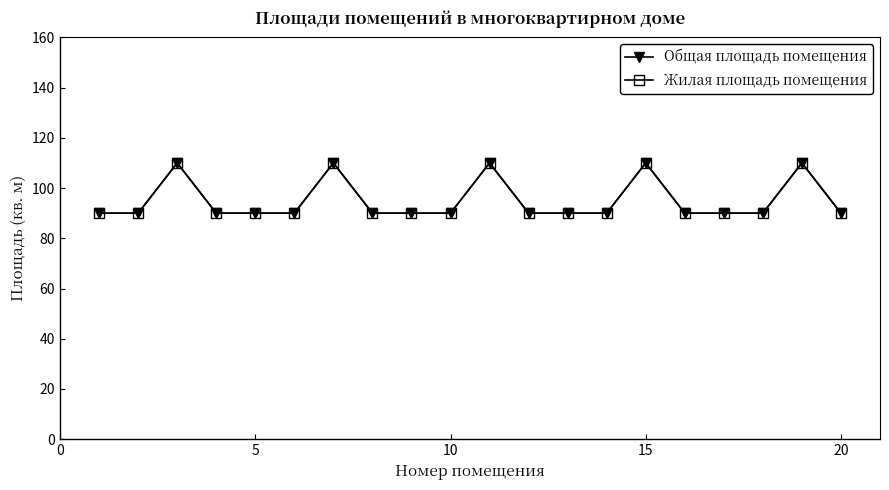

At how many categories does at least one series exceed 96?

5